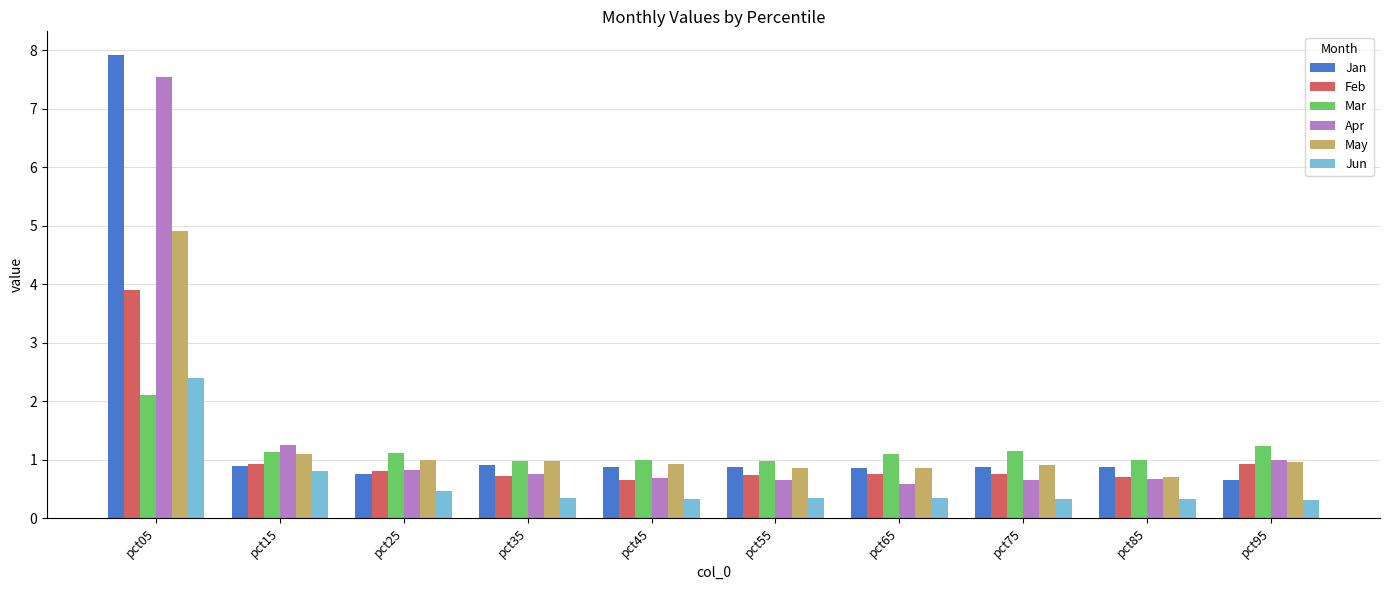

What is the average value of the Feb series?

1.1